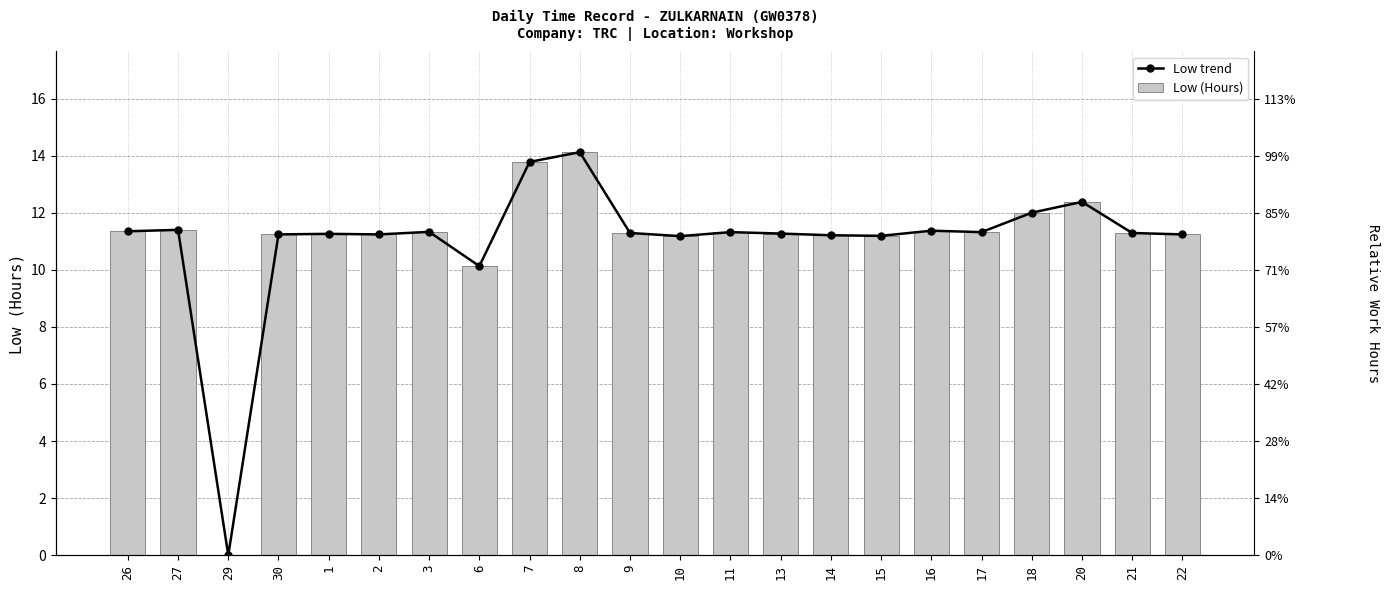

How many bars are there in total?

44